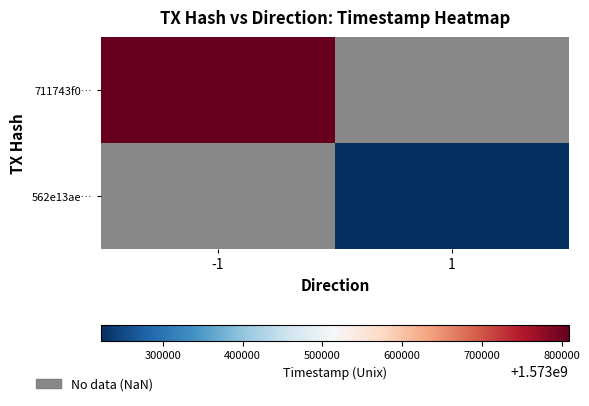

Rank the series by their average value, from highest to lowest.

711743f0…, 562e13ae…